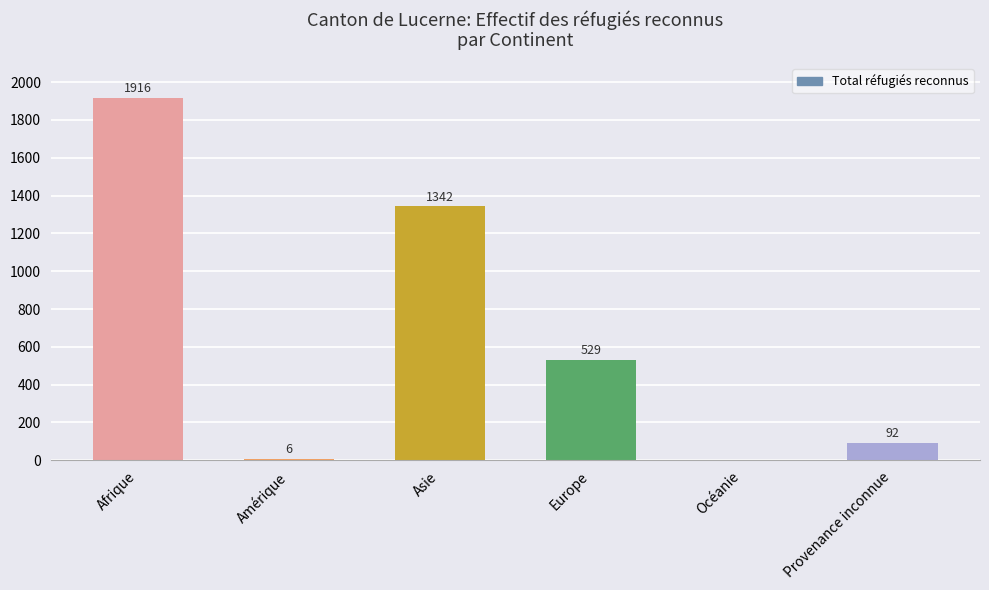

At which category does the chart reach its peak across all series?

Afrique